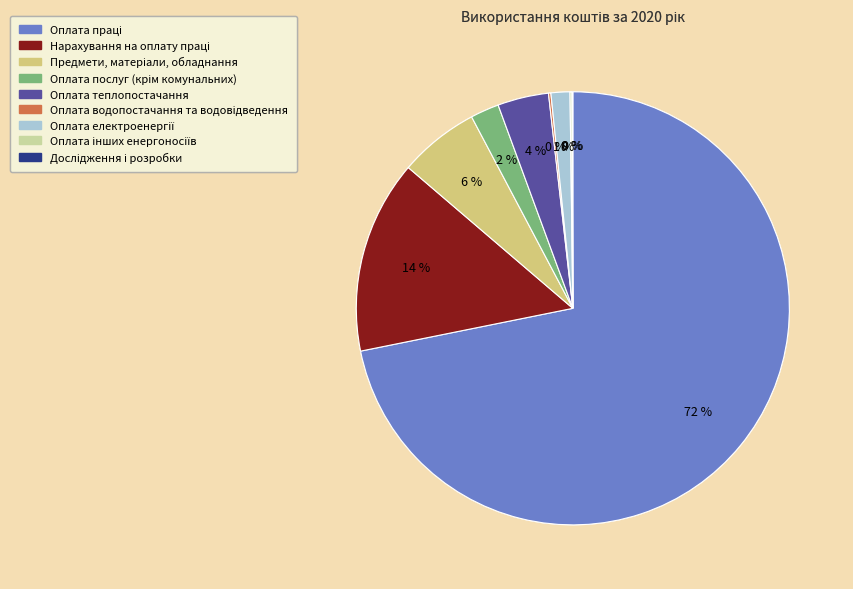

To the nearest percent, what is the average slice percentage?

11%